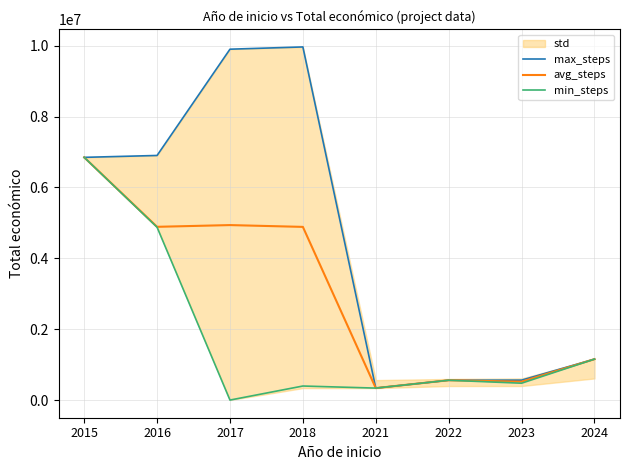

Which series changed the most between 2023 and 2024?

min_steps